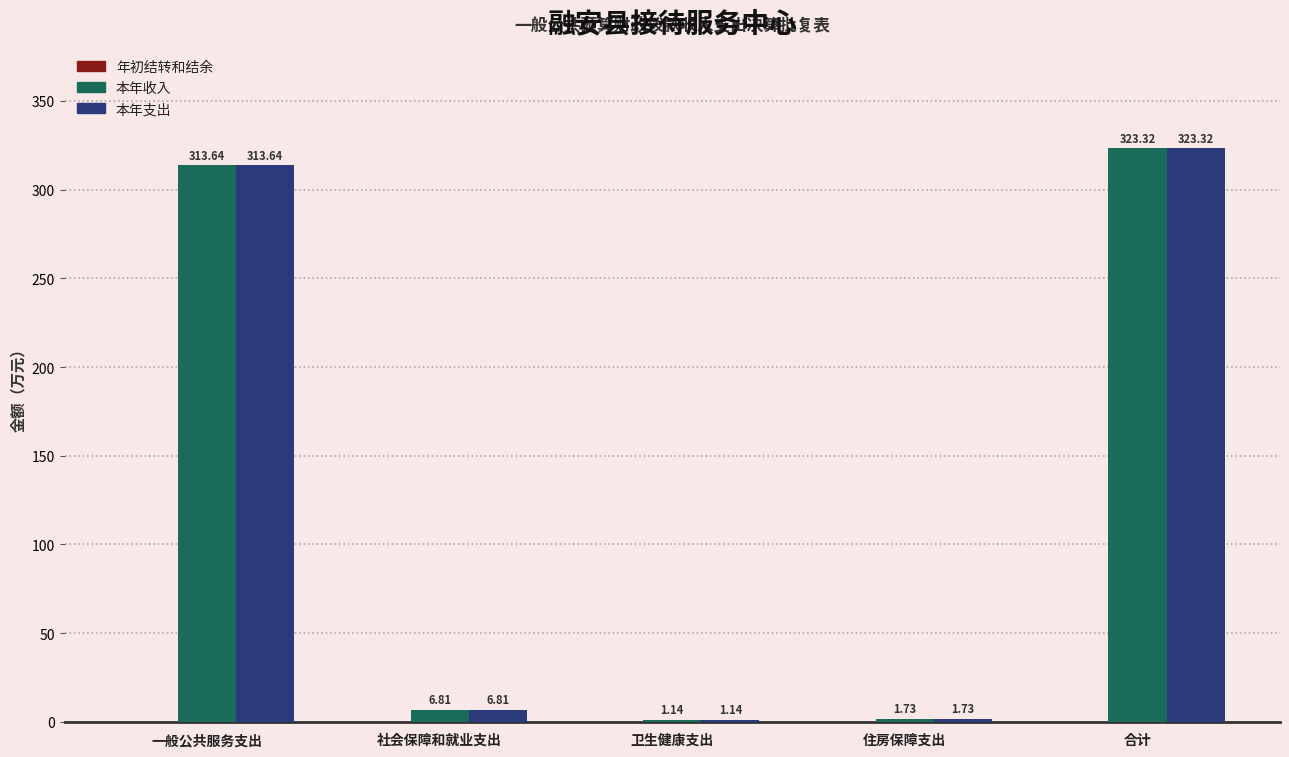

What is the sum of all 本年支出 values?

646.6